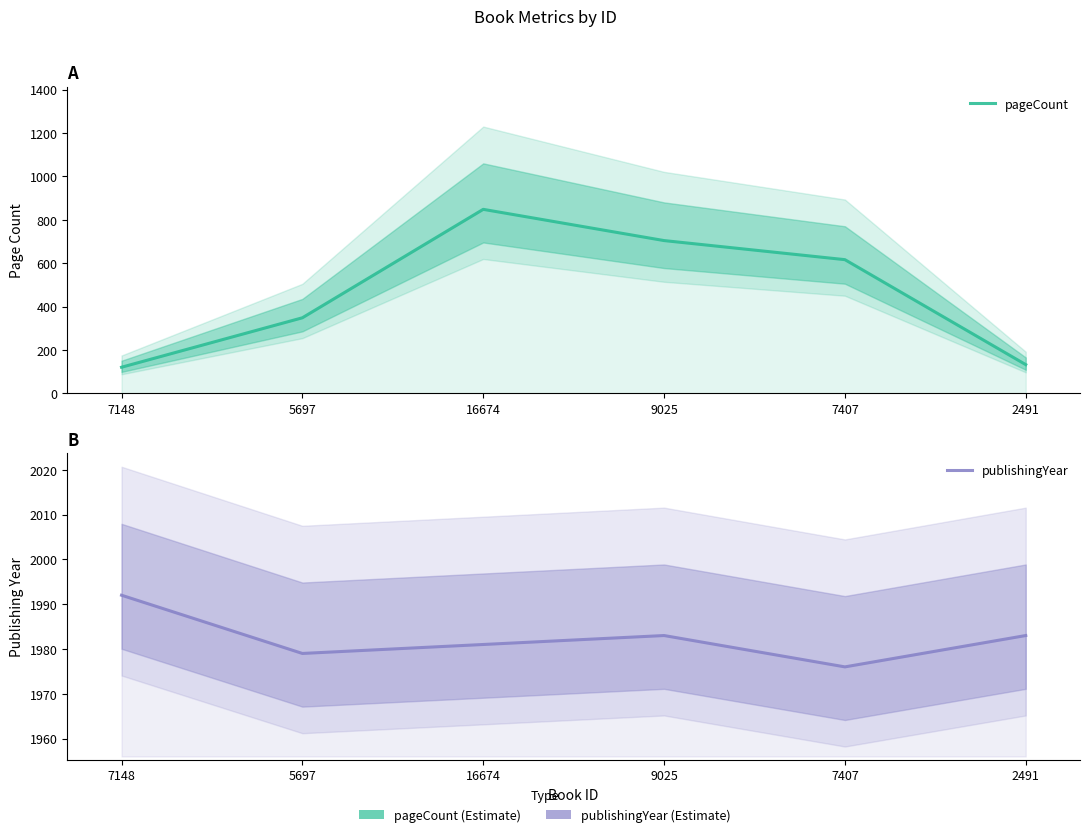

What is the maximum value for pageCount?

848